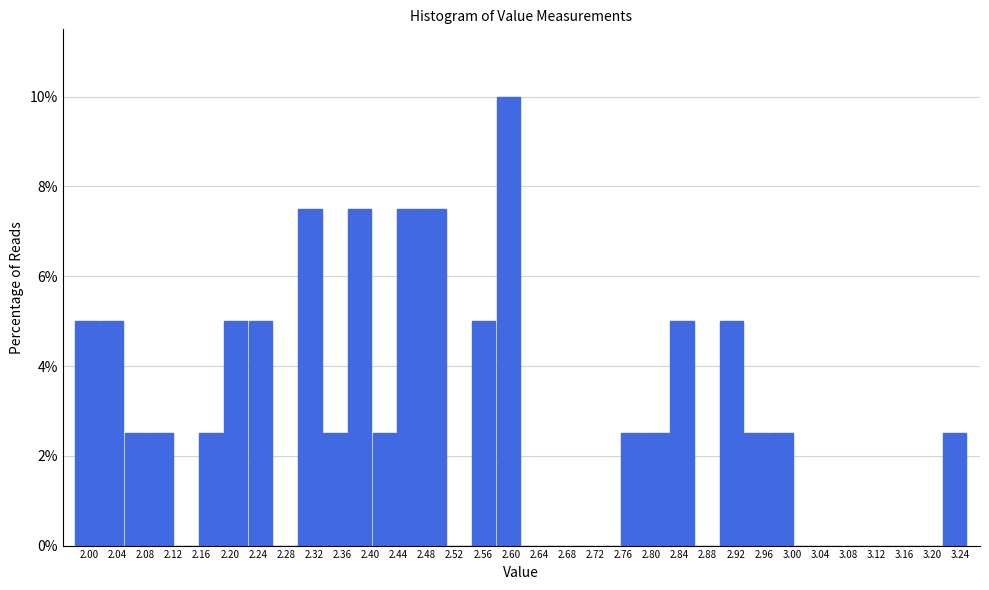

Reading left to right, transcribe this chart: for each bar, give the range it covers on the x-axis and its height. Neither the bar edges nor the heights are printed on the chart, so give them approximately, as read against the axes.

1.980 to 2.015: 5.0
2.015 to 2.050: 5.0
2.050 to 2.085: 2.6
2.085 to 2.120: 2.6
2.120 to 2.155: 0
2.155 to 2.190: 2.6
2.190 to 2.225: 5.0
2.225 to 2.260: 5.0
2.260 to 2.300: 0
2.300 to 2.335: 7.6
2.335 to 2.370: 2.6
2.370 to 2.405: 7.6
2.405 to 2.440: 2.6
2.440 to 2.475: 7.6
2.475 to 2.510: 7.6
2.510 to 2.545: 0
2.545 to 2.580: 5.0
2.580 to 2.615: 10.0
2.615 to 2.650: 0
2.650 to 2.685: 0
2.685 to 2.720: 0
2.720 to 2.755: 0
2.755 to 2.790: 2.6
2.790 to 2.825: 2.6
2.825 to 2.860: 5.0
2.860 to 2.895: 0
2.895 to 2.935: 5.0
2.935 to 2.970: 2.6
2.970 to 3.005: 2.6
3.005 to 3.040: 0
3.040 to 3.075: 0
3.075 to 3.110: 0
3.110 to 3.145: 0
3.145 to 3.180: 0
3.180 to 3.215: 0
3.215 to 3.250: 2.6